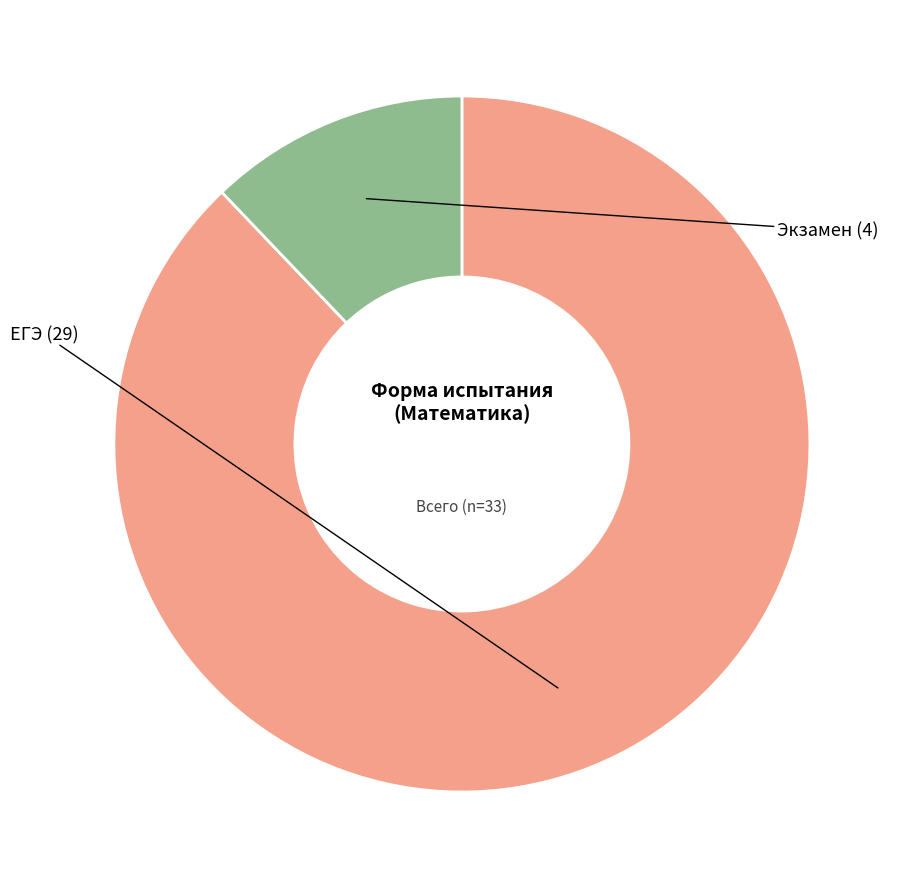

Is there any slice that represents more than half of the pie?

Yes